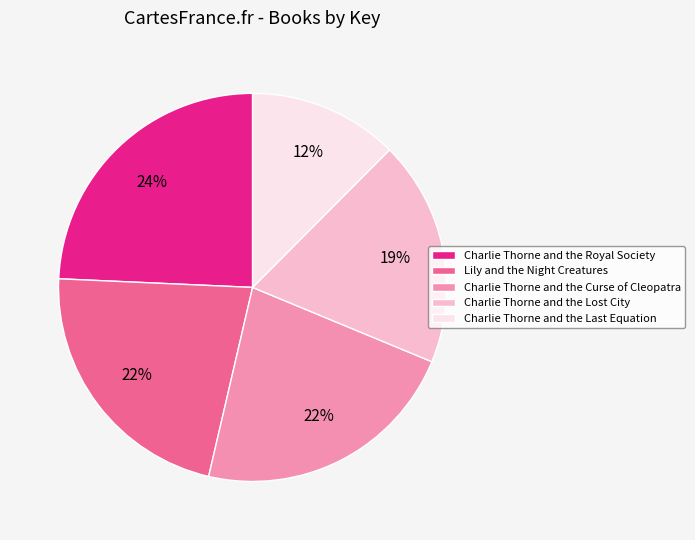

How many segments does this pie chart have?

5